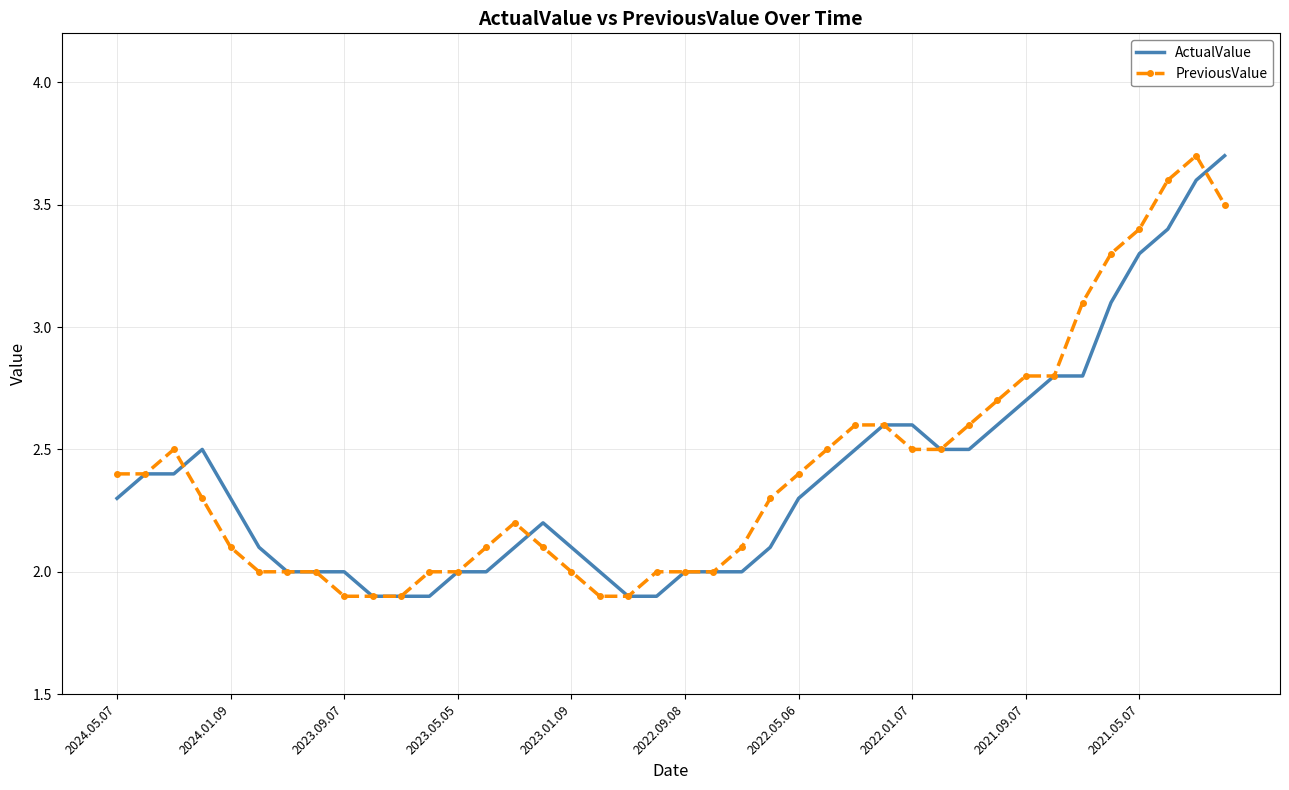

What is the maximum value for PreviousValue?

3.7